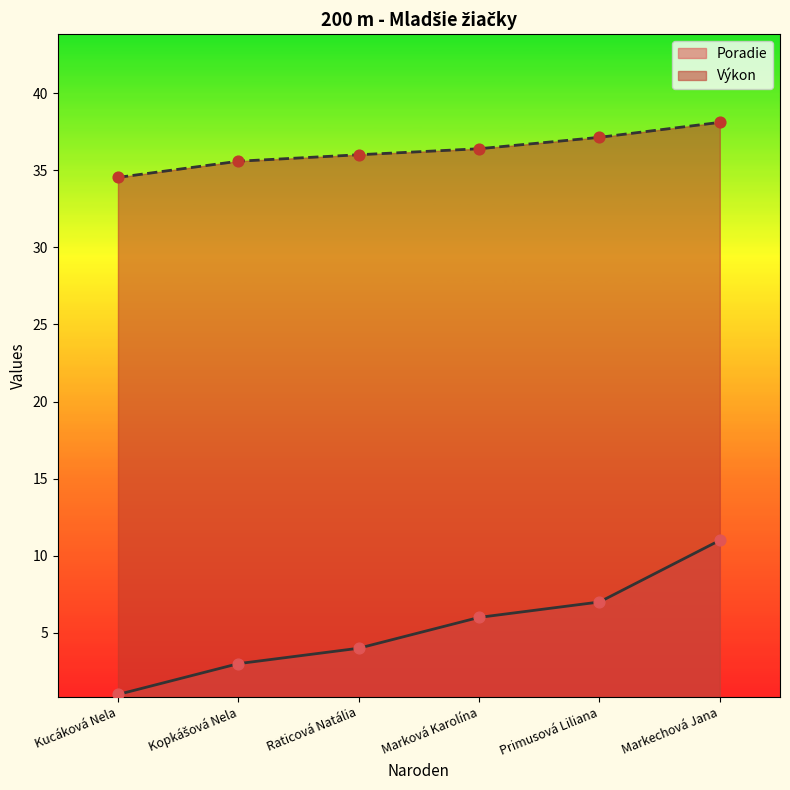

Which series has the largest total across all categories?

Výkon